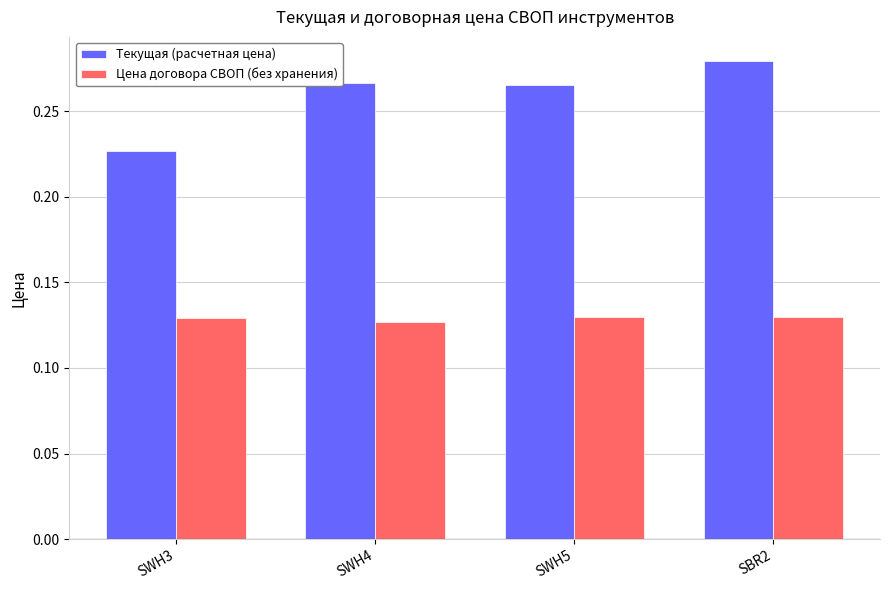

At which category does the chart reach its peak across all series?

SBR2